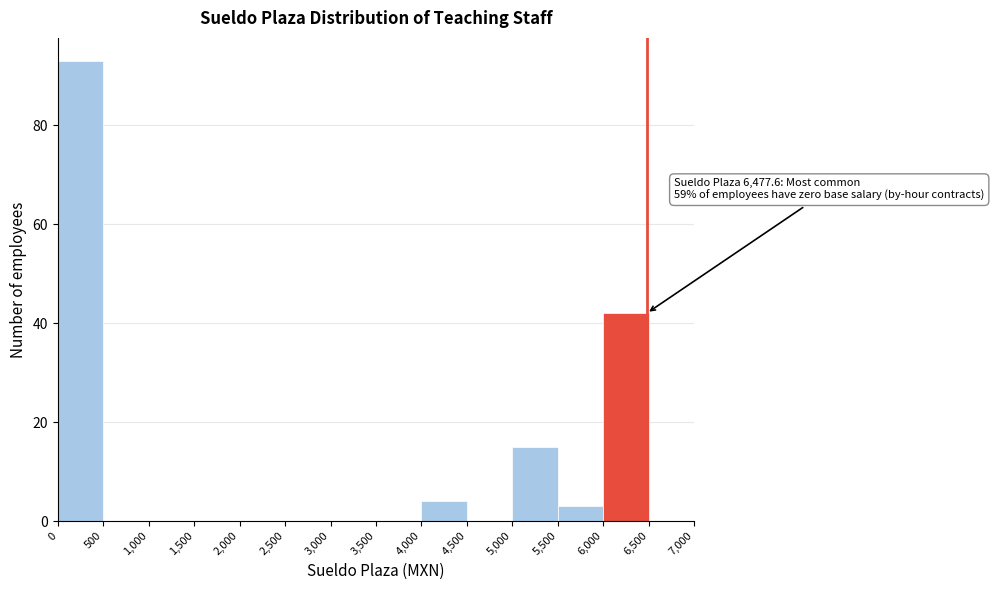

Which range on the x-axis has the tallest bar?

0 to 500